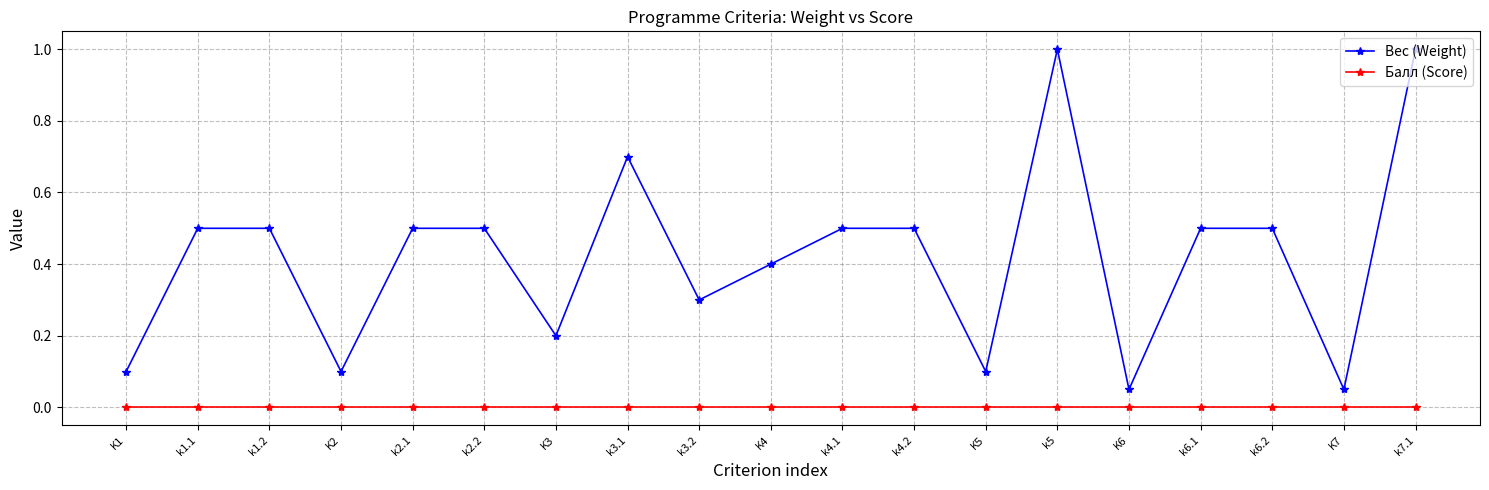

True or false: Вес (Weight) and Балл (Score) intersect in this chart.

False